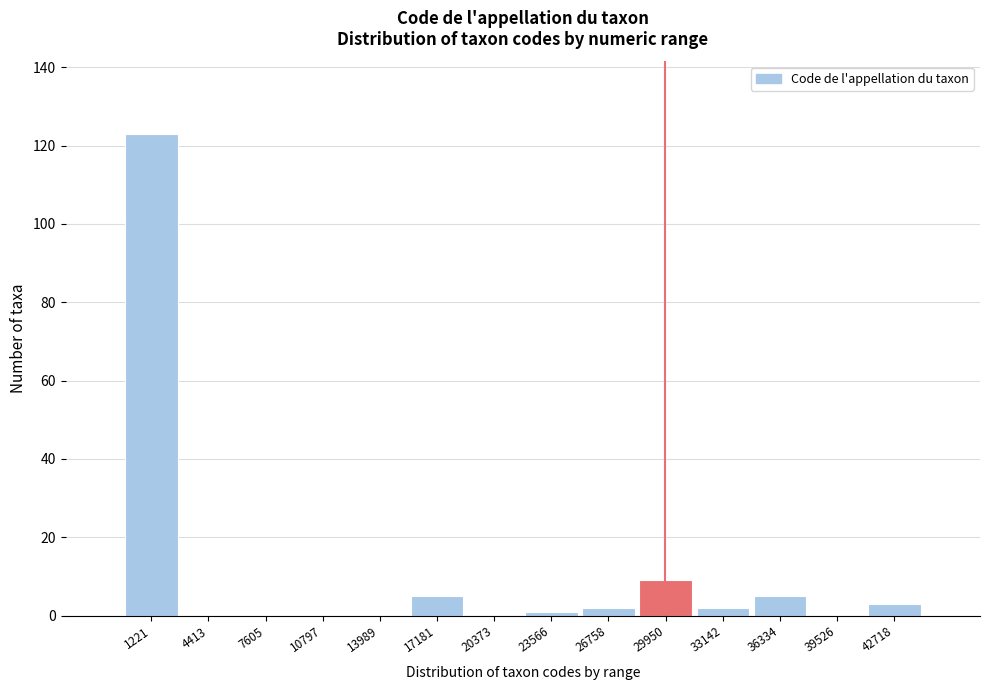

Reading right to left, list all the values displayed in this chart.

42718=3	39526=0	36334=5	33142=2	29950=9	26758=2	23566=1	20373=0	17181=5	13989=0	10797=0	7605=0	4413=0	1221=123